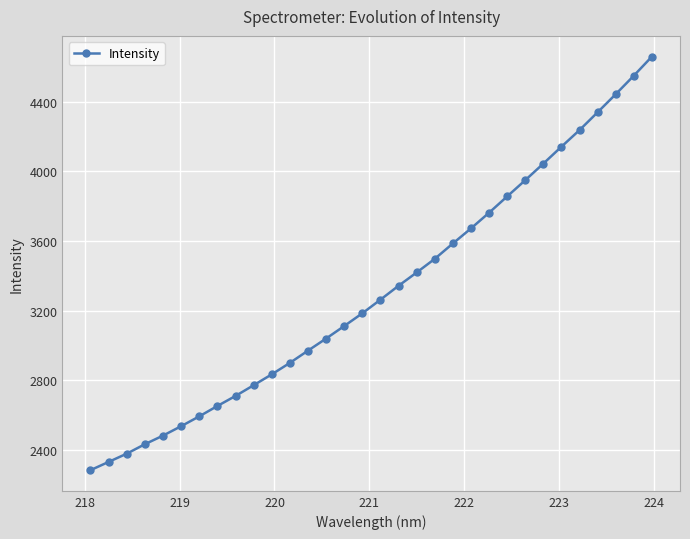

Does the chart display data point markers on the line(s)?

Yes